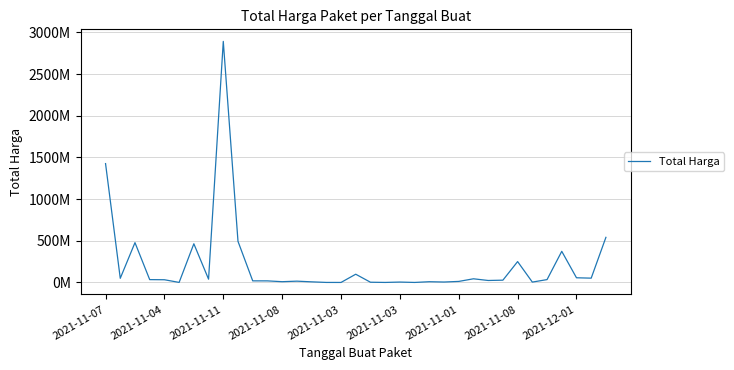

Does the chart display data point markers on the line(s)?

No